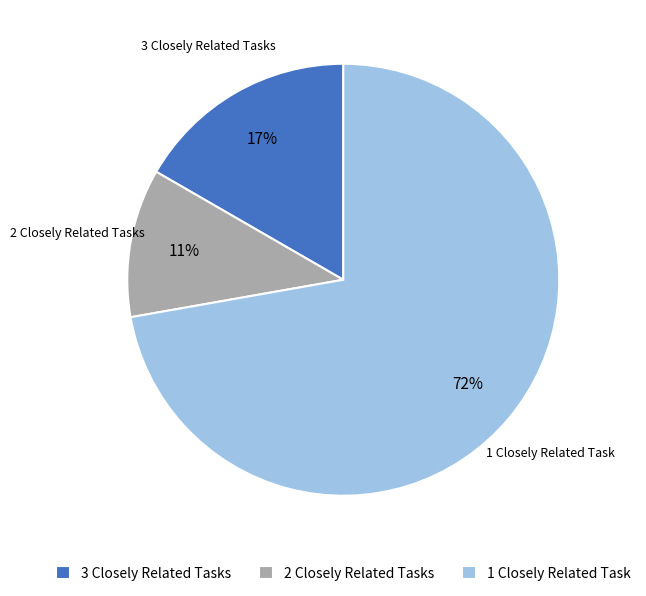

Is there a majority slice in this chart?

Yes